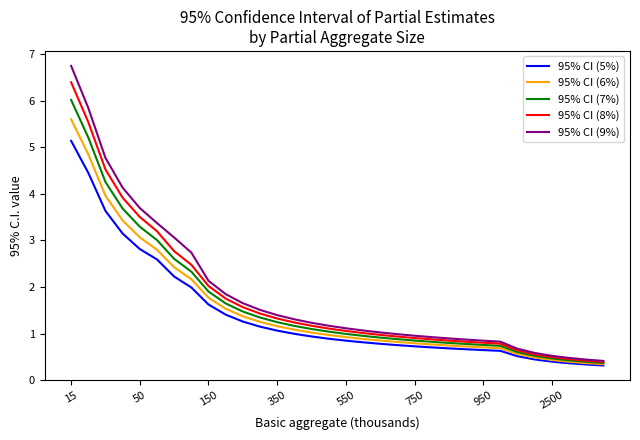

Which series has the largest range (max minus min)?

95% CI (9%)